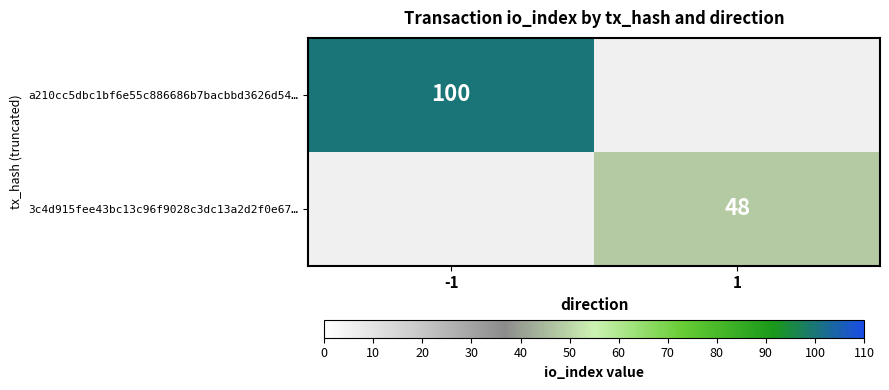

The 3c4d915fee43bc13c96f9028c3dc13a2d2f0e67… series shows 75 at 1. True or false?

False